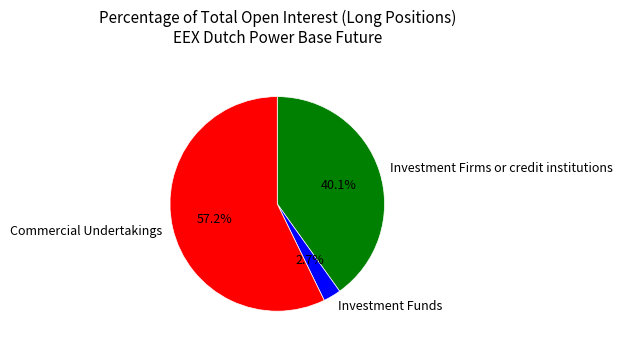

Is Commercial Undertakings the majority of the pie?

Yes